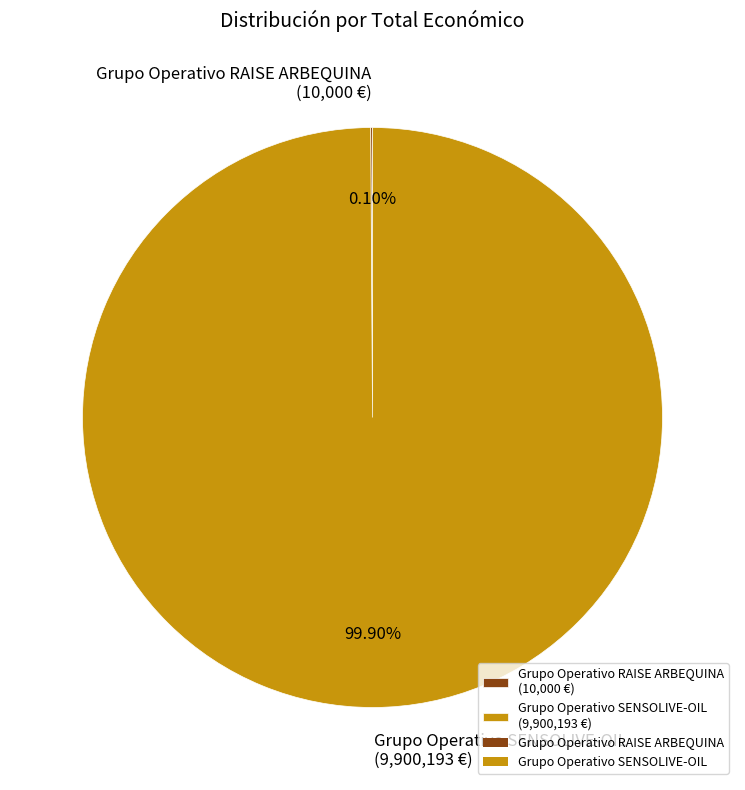

Is there any slice that represents more than half of the pie?

Yes